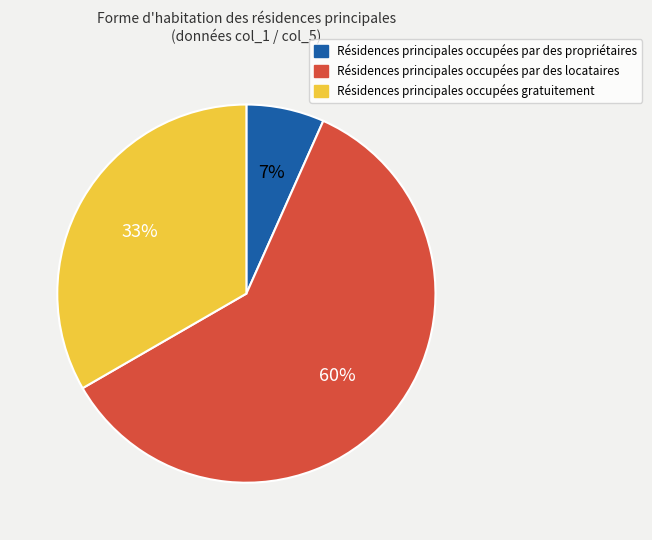

Is there a majority slice in this chart?

Yes